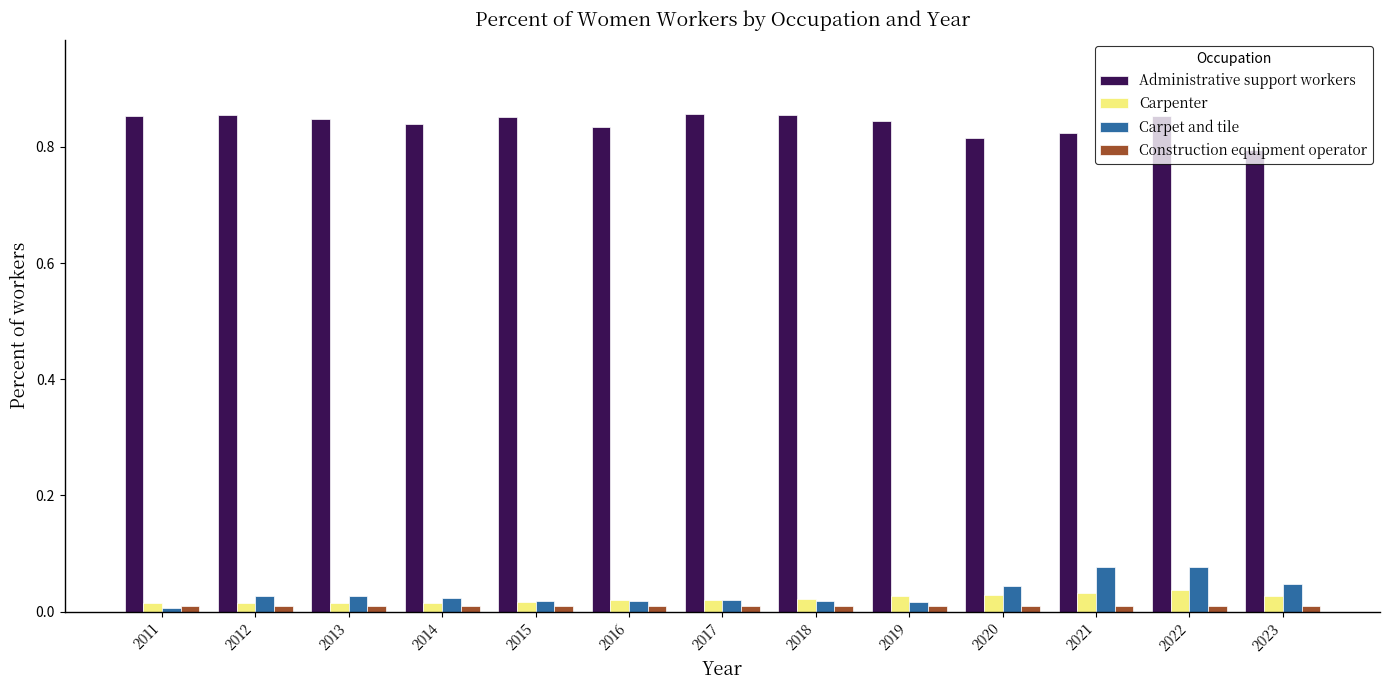

Is it true that Administrative support workers equals 1.3 at 2011?

False